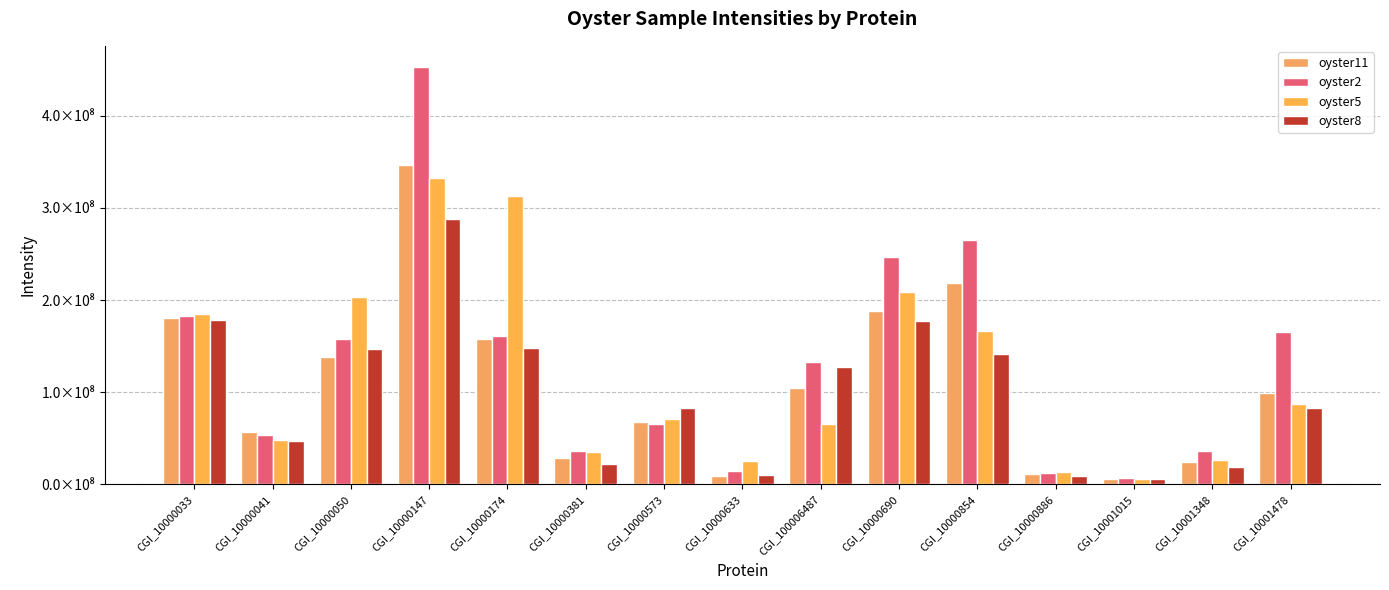

Which series changed the most between CGI_10000147 and CGI_10001478?

oyster2